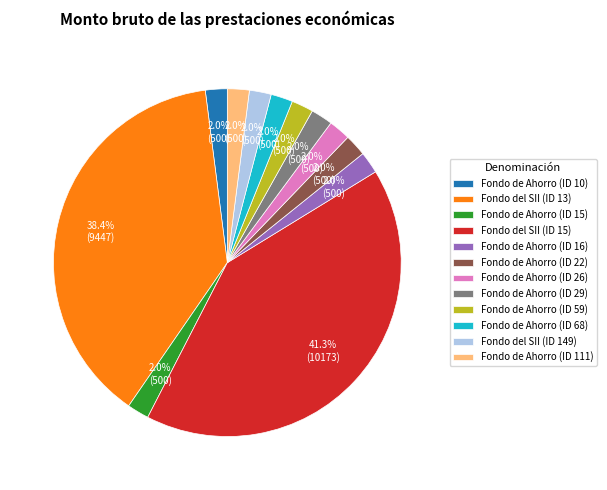

What is the ratio of the value at Fondo de Ahorro (ID 15) to the value at Fondo de Ahorro (ID 59)?

1.0